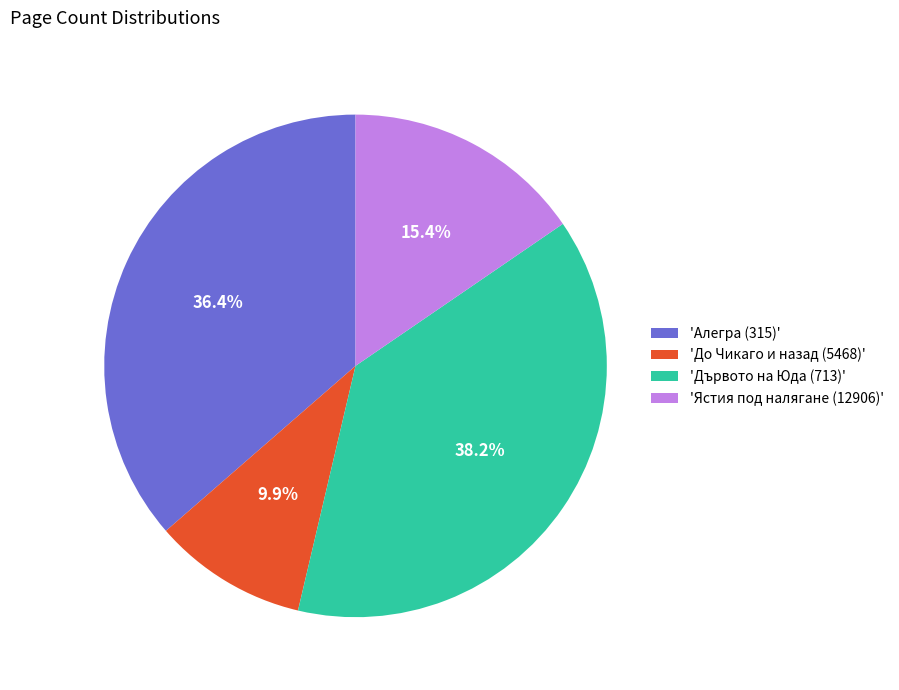

What is the smallest slice in the pie chart?

'До Чикаго и назад (5468)'